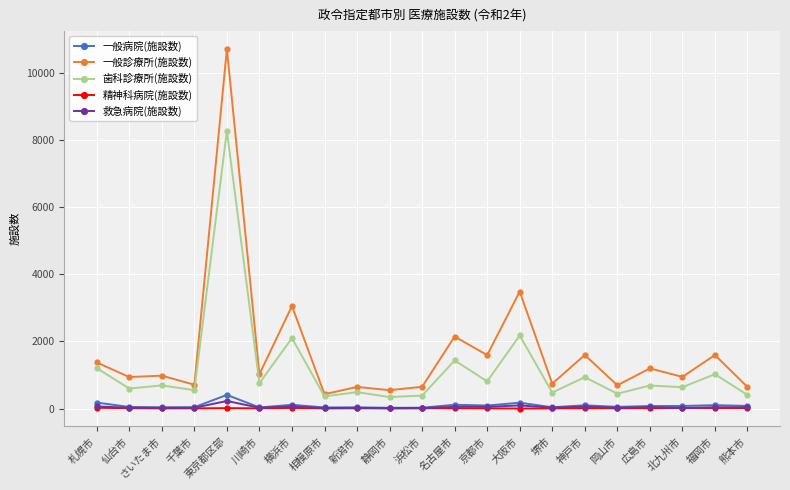

Is the value of 一般診療所(施設数) at 福岡市 greater than the value of 精神科病院(施設数) at 京都市?

Yes